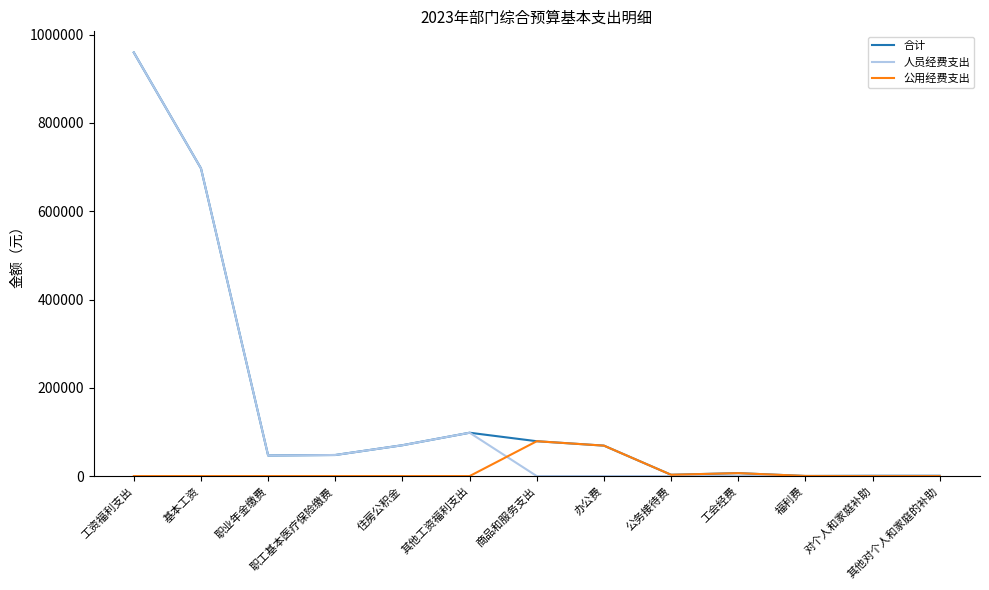

At which category is the sum across all series the highest?

工资福利支出